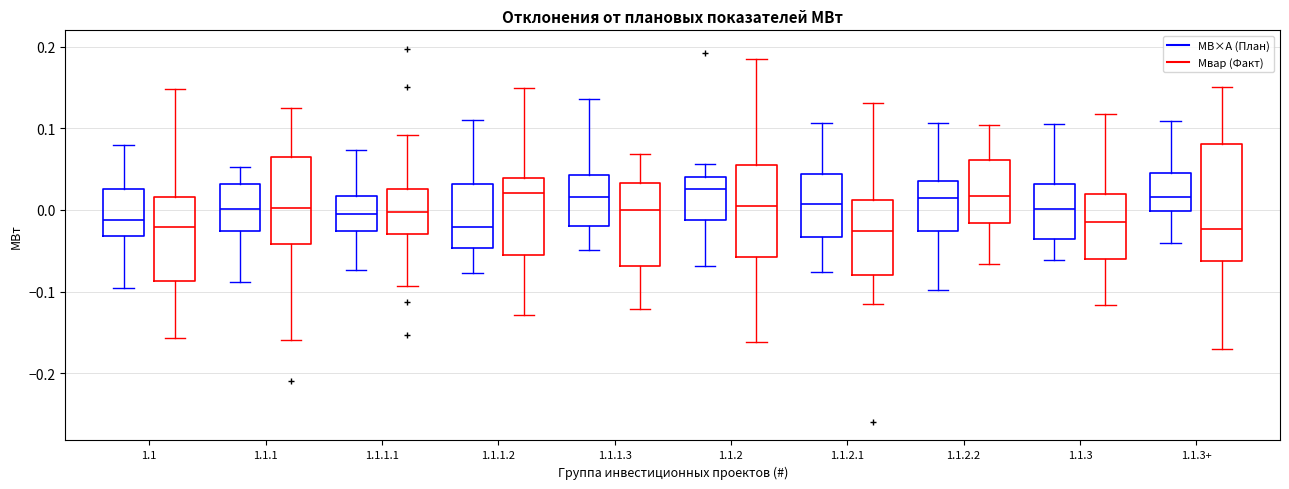

Reading left to right, read every box against the y-axis: the position of its median line, the range the box covers, and the ends of its whiskers. The values are not printed on the chart, so give them approximately, as read against the axis.

1.1 (МВ×А (План)): median -0.01, box -0.03 to 0.03, whiskers -0.10 to 0.08
1.1 (Мвар (Факт)): median -0.02, box -0.09 to 0.02, whiskers -0.16 to 0.15
1.1.1 (МВ×А (План)): median 0.00, box -0.03 to 0.03, whiskers -0.09 to 0.05
1.1.1 (Мвар (Факт)): median 0.00, box -0.04 to 0.07, whiskers -0.16 to 0.13
1.1.1.1 (МВ×А (План)): median -0.01, box -0.03 to 0.02, whiskers -0.07 to 0.07
1.1.1.1 (Мвар (Факт)): median 0.00, box -0.03 to 0.03, whiskers -0.09 to 0.09
1.1.1.2 (МВ×А (План)): median -0.02, box -0.05 to 0.03, whiskers -0.08 to 0.11
1.1.1.2 (Мвар (Факт)): median 0.02, box -0.06 to 0.04, whiskers -0.13 to 0.15
1.1.1.3 (МВ×А (План)): median 0.02, box -0.02 to 0.04, whiskers -0.05 to 0.14
1.1.1.3 (Мвар (Факт)): median 0.00, box -0.07 to 0.03, whiskers -0.12 to 0.07
1.1.2 (МВ×А (План)): median 0.03, box -0.01 to 0.04, whiskers -0.07 to 0.06
1.1.2 (Мвар (Факт)): median 0.00, box -0.06 to 0.05, whiskers -0.16 to 0.19
1.1.2.1 (МВ×А (План)): median 0.01, box -0.03 to 0.04, whiskers -0.08 to 0.11
1.1.2.1 (Мвар (Факт)): median -0.03, box -0.08 to 0.01, whiskers -0.11 to 0.13
1.1.2.2 (МВ×А (План)): median 0.01, box -0.03 to 0.03, whiskers -0.10 to 0.11
1.1.2.2 (Мвар (Факт)): median 0.02, box -0.02 to 0.06, whiskers -0.07 to 0.10
1.1.3 (МВ×А (План)): median 0.00, box -0.04 to 0.03, whiskers -0.06 to 0.10
1.1.3 (Мвар (Факт)): median -0.01, box -0.06 to 0.02, whiskers -0.12 to 0.12
1.1.3+ (МВ×А (План)): median 0.02, box 0.00 to 0.04, whiskers -0.04 to 0.11
1.1.3+ (Мвар (Факт)): median -0.02, box -0.06 to 0.08, whiskers -0.17 to 0.15